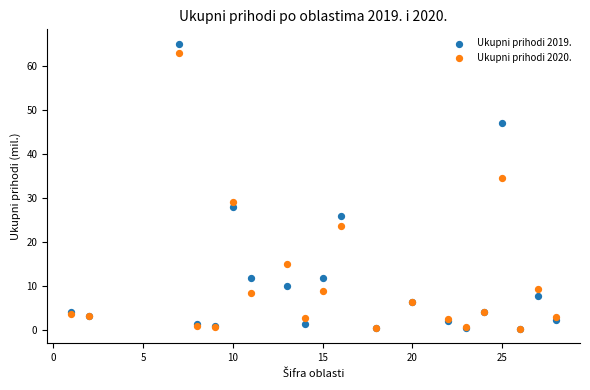

In the Ukupni prihodi 2020. series, what Y value is closest to 31?

29.1